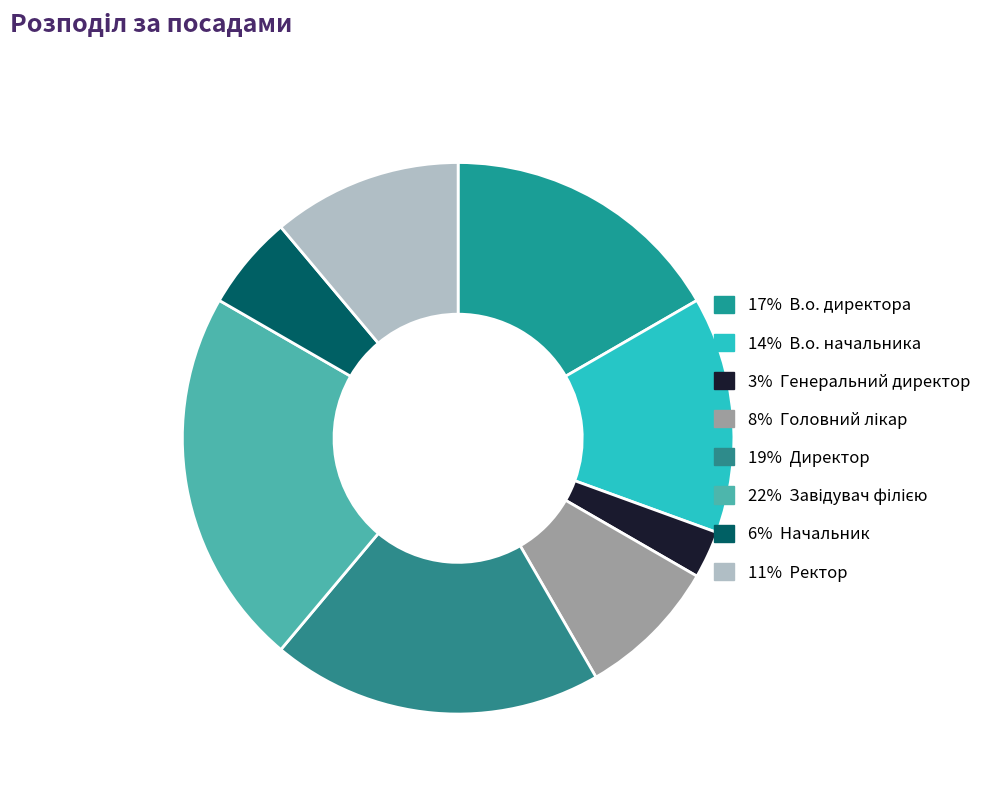

To the nearest percent, what is the difference between the largest and smallest slice percentages?

19%